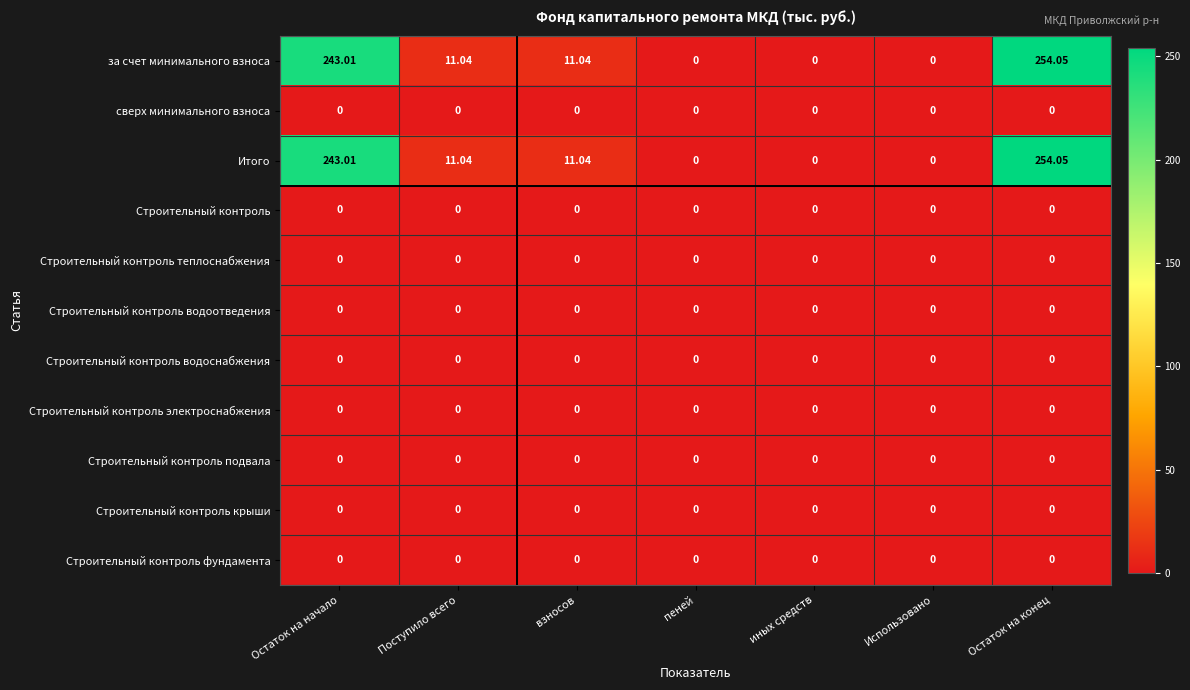

At which label does за счет минимального взноса reach its peak?

Остаток на конец